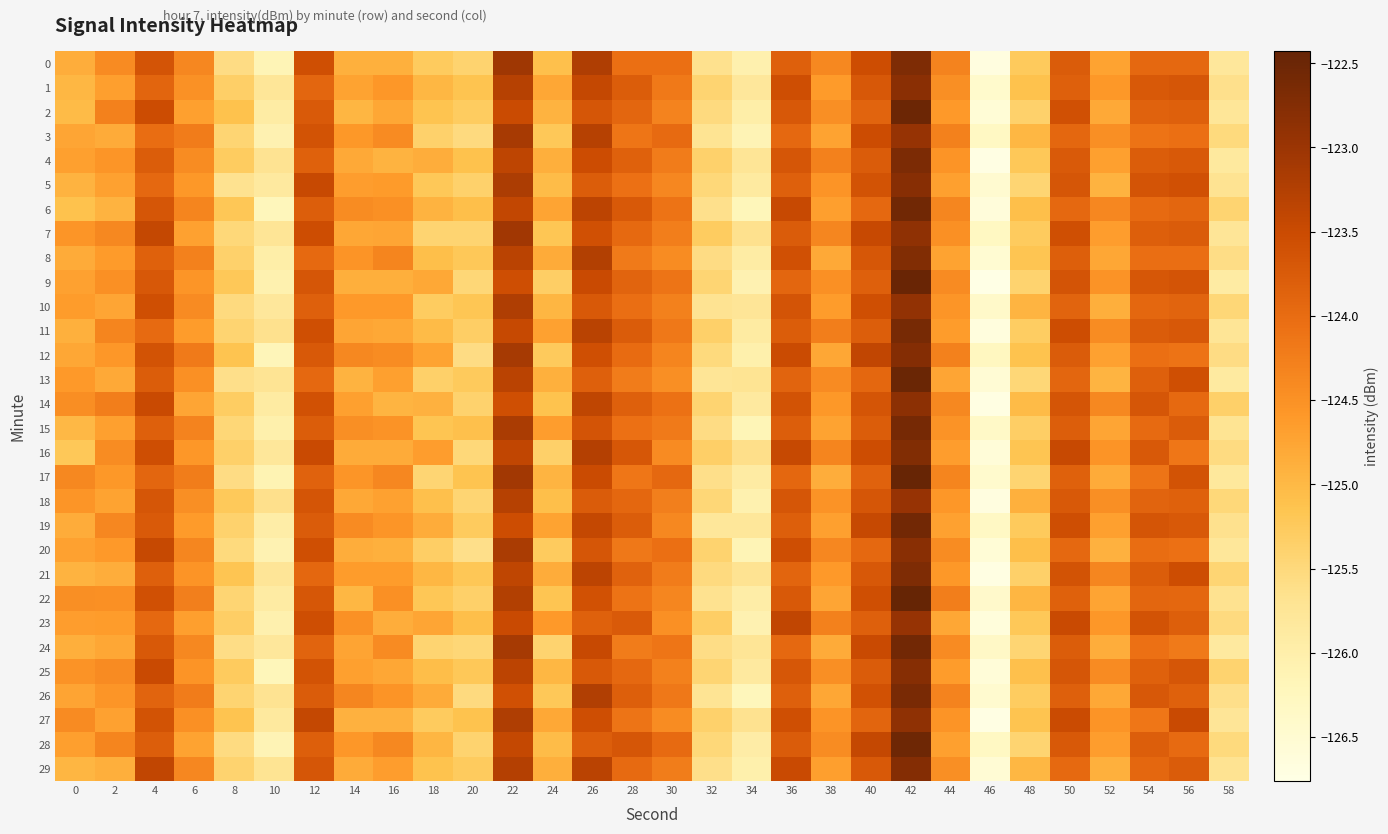

Which label corresponds to the largest value in the chart?

42